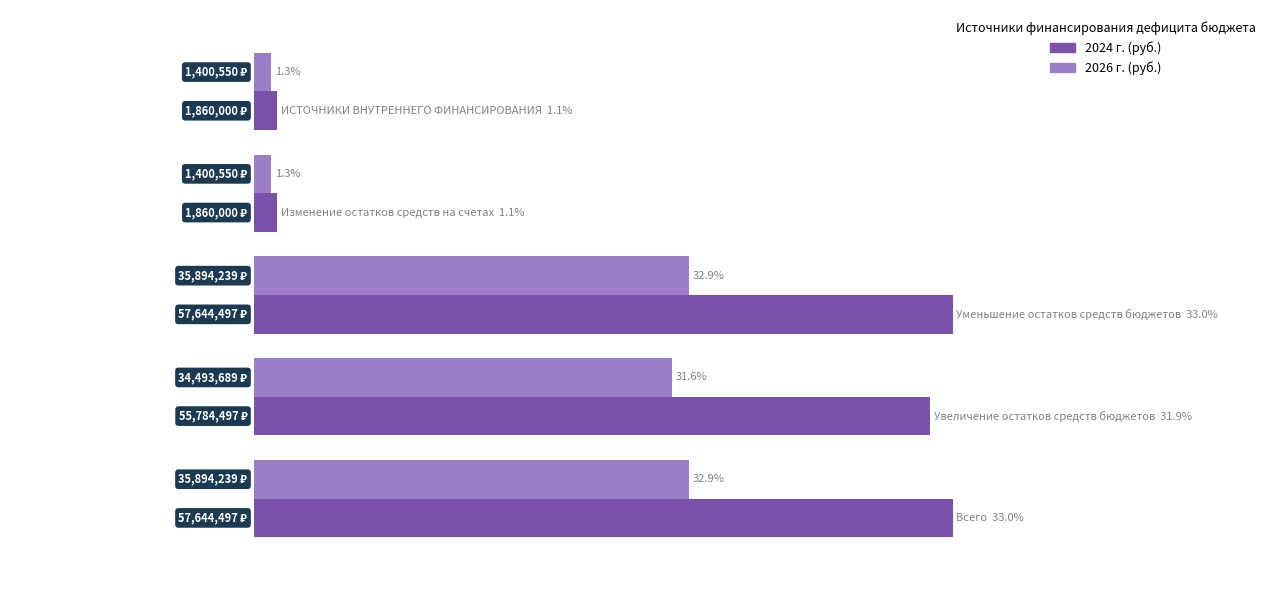

What are all the series names shown in the legend?

2024 г. (руб.), 2026 г. (руб.)